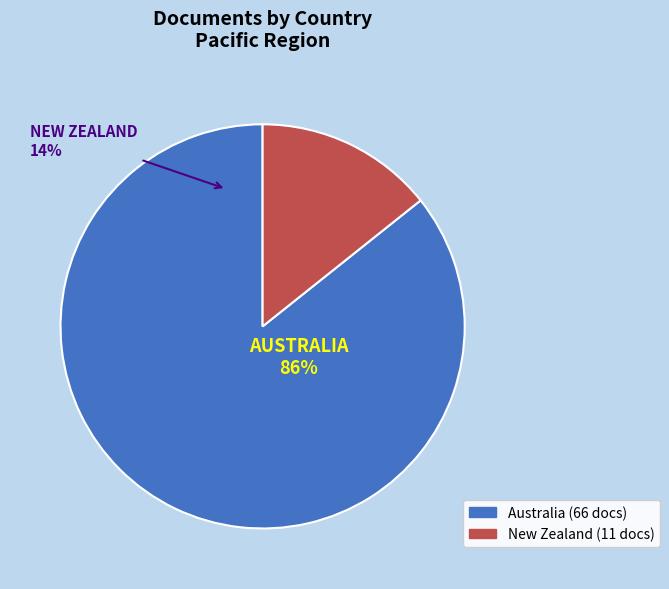

Is the sum of Australia and New Zealand greater than half?

Yes